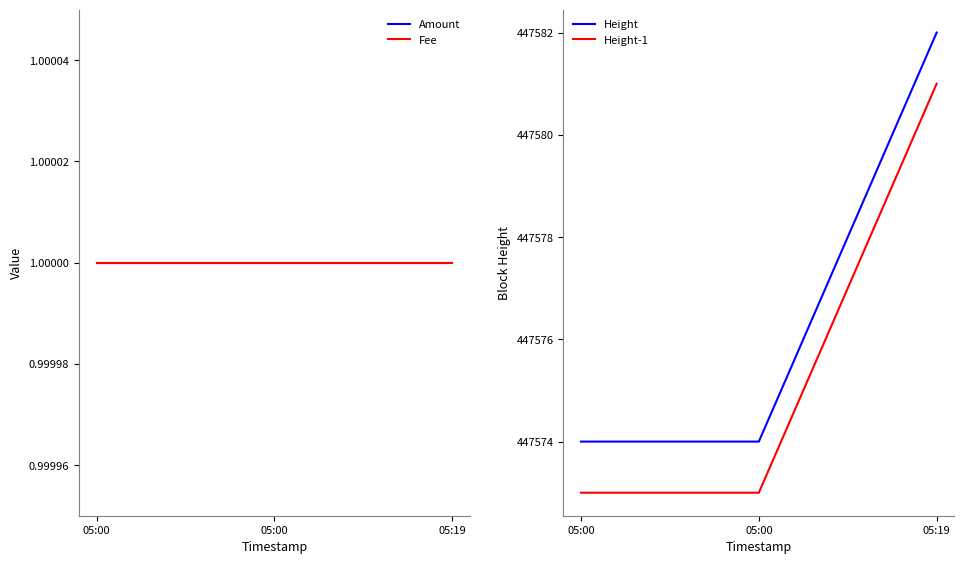

What is the average value of the Amount series?

1